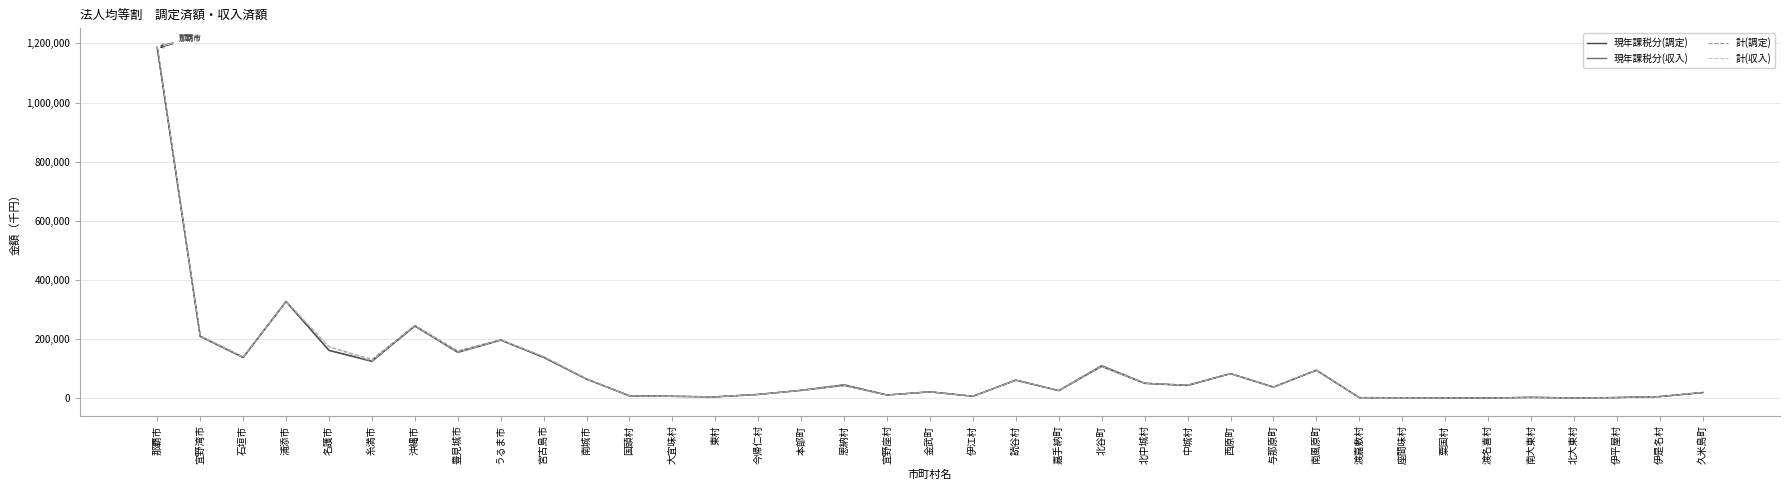

Between 中城村 and 北大東村, which series saw the biggest shift?

計(調定)